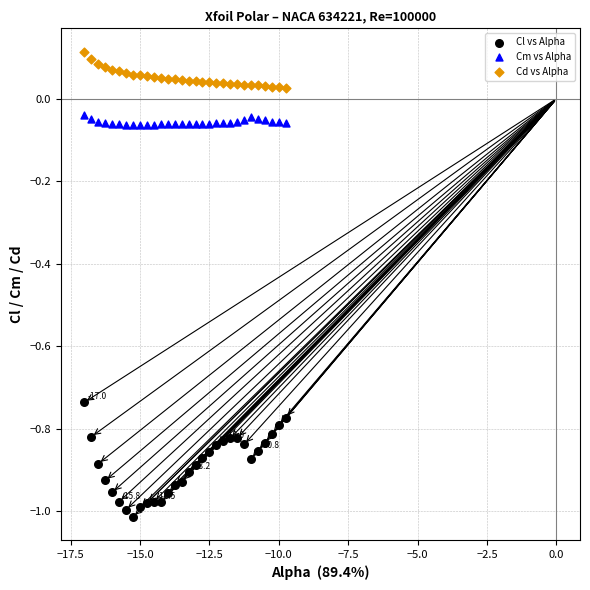

Which series reaches the maximum Y coordinate?

Cd vs Alpha